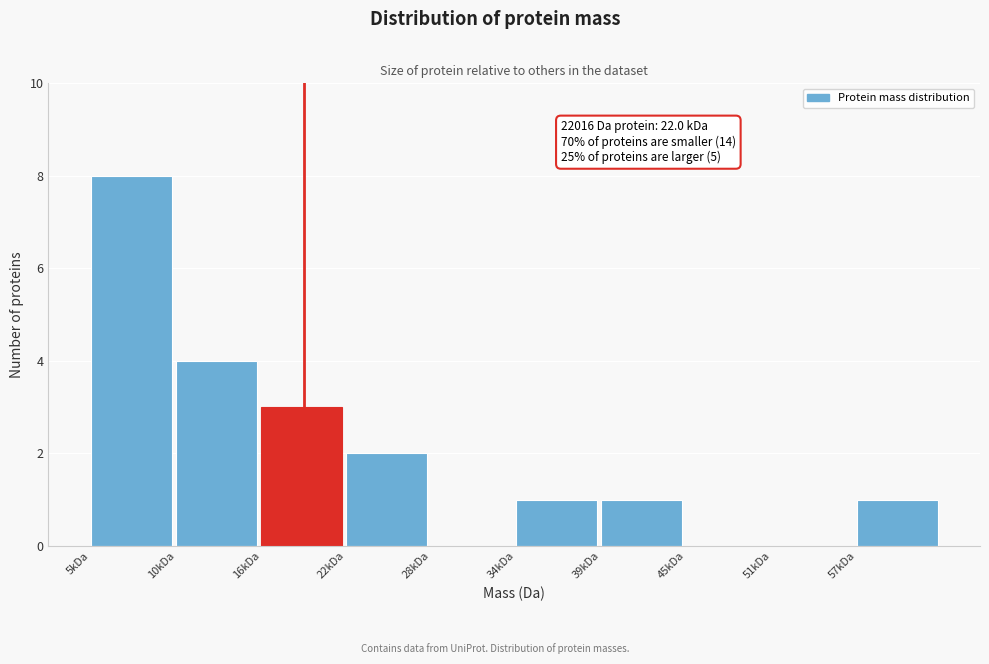

Reading left to right, extract all data points from this chart.

5kDa=8	10kDa=4	16kDa=3	22kDa=2	28kDa=0	34kDa=1	39kDa=1	45kDa=0	51kDa=0	57kDa=1